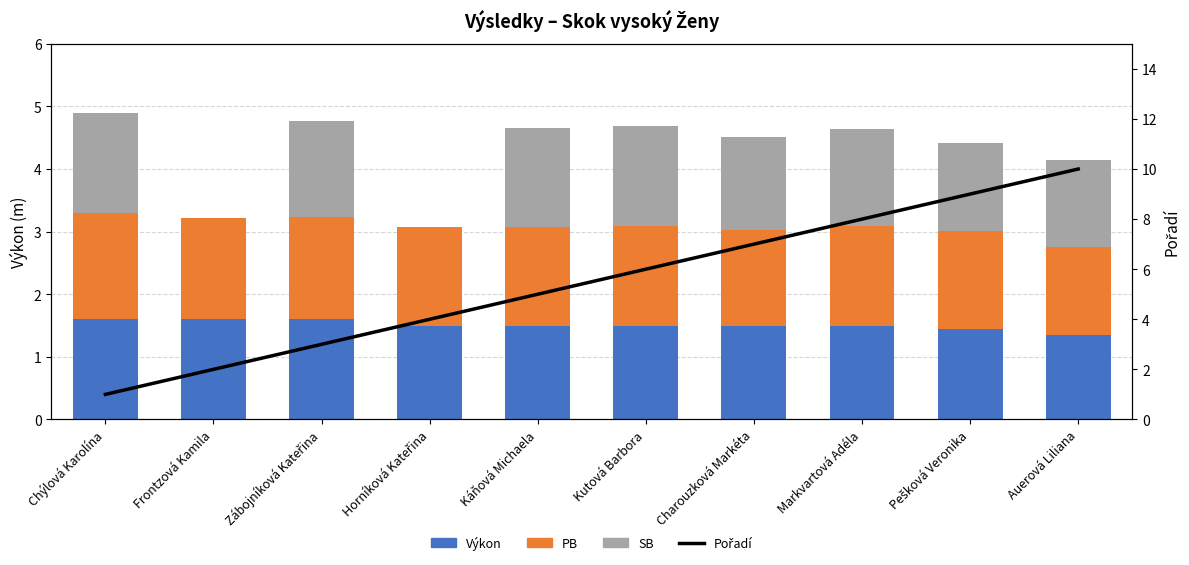

What is the label of the 2nd bar from the right?

Pešková Veronika